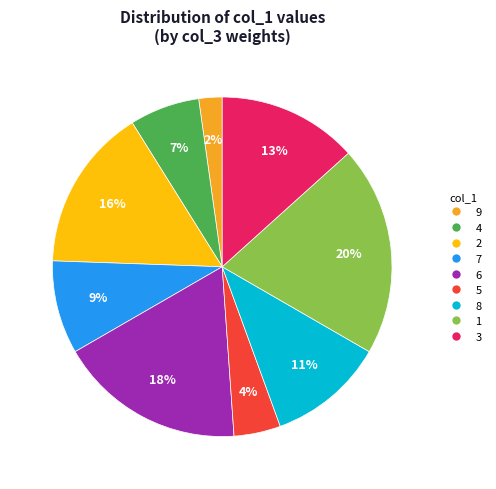

To the nearest percent, what is the average slice percentage?

11%